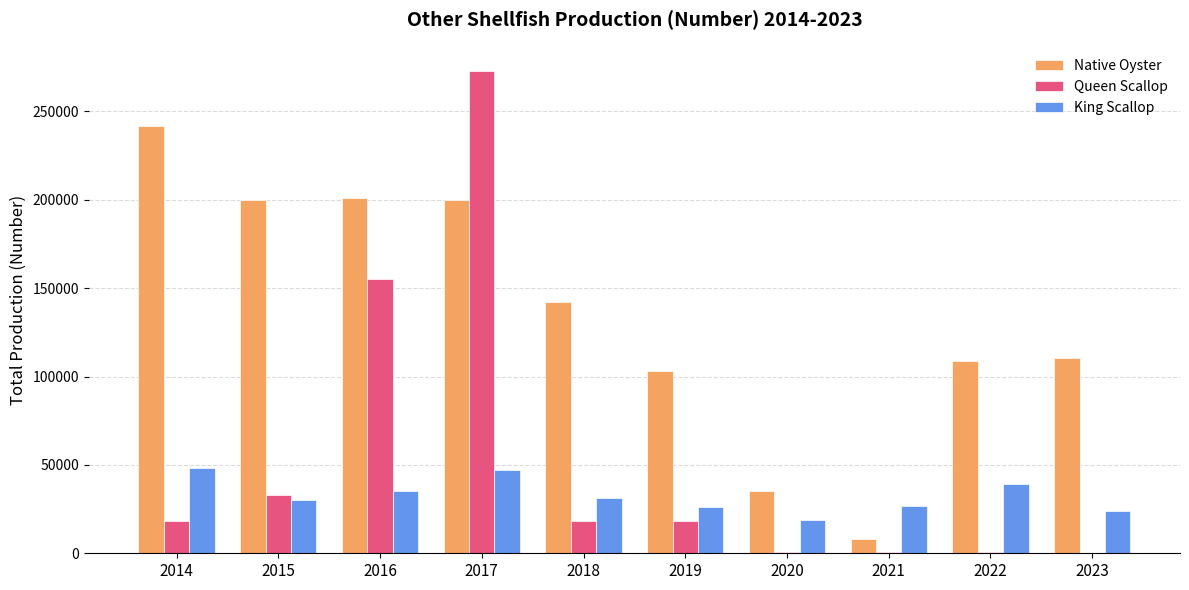

Count the number of data series in this chart.

3